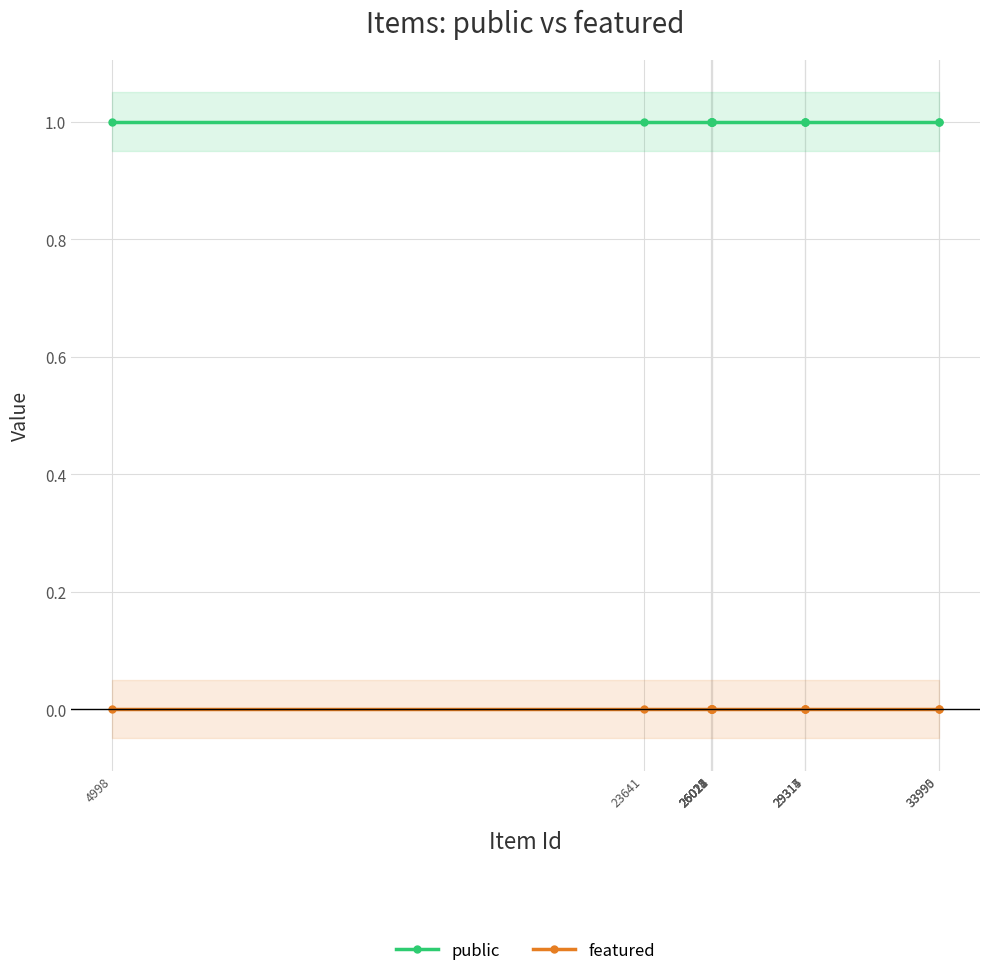

List the series in order of their peak value, highest first.

public, featured